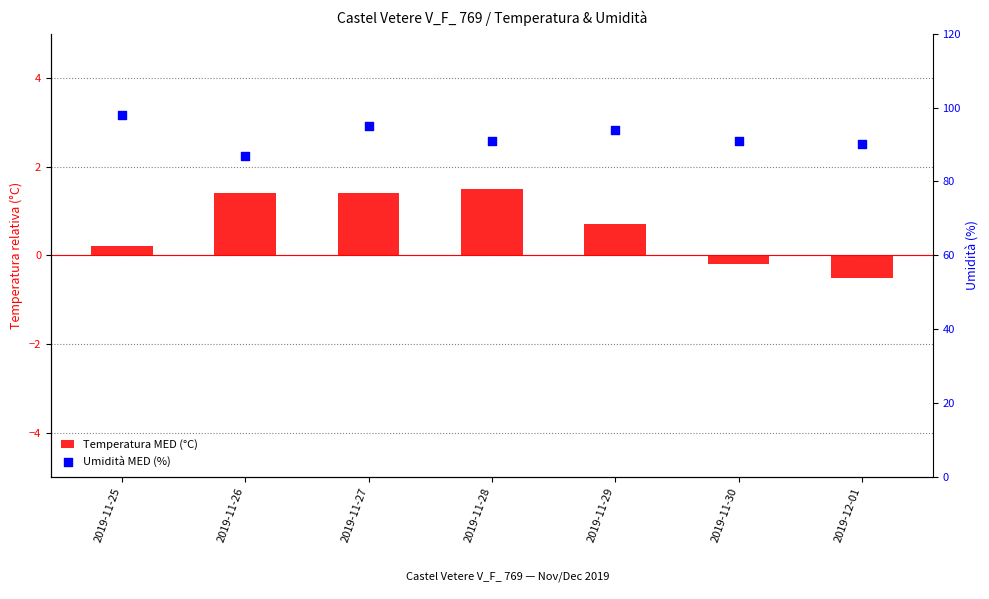

Which series contains the highest Y value?

Umidità MED (%)